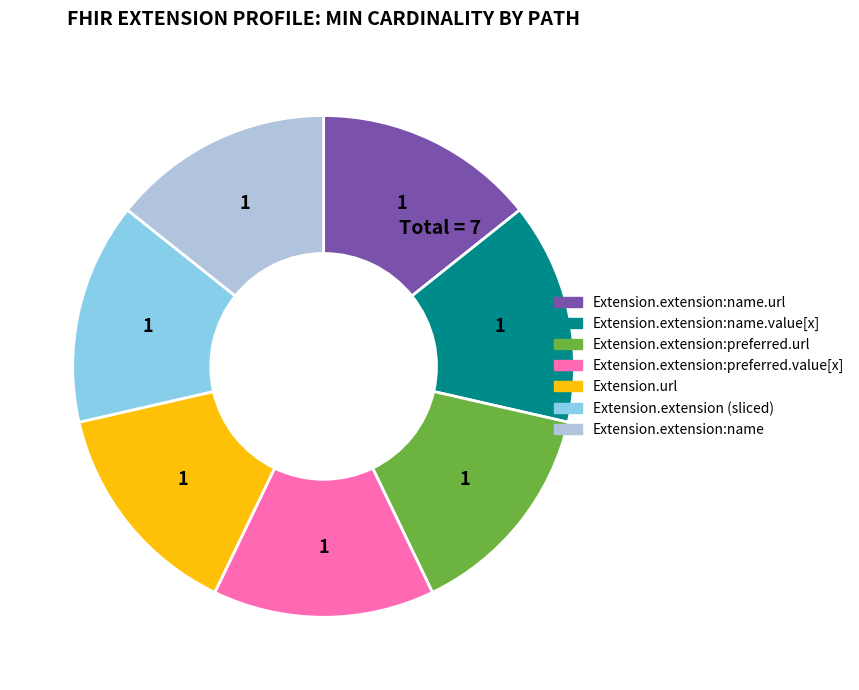

Is there any slice that represents more than half of the pie?

No